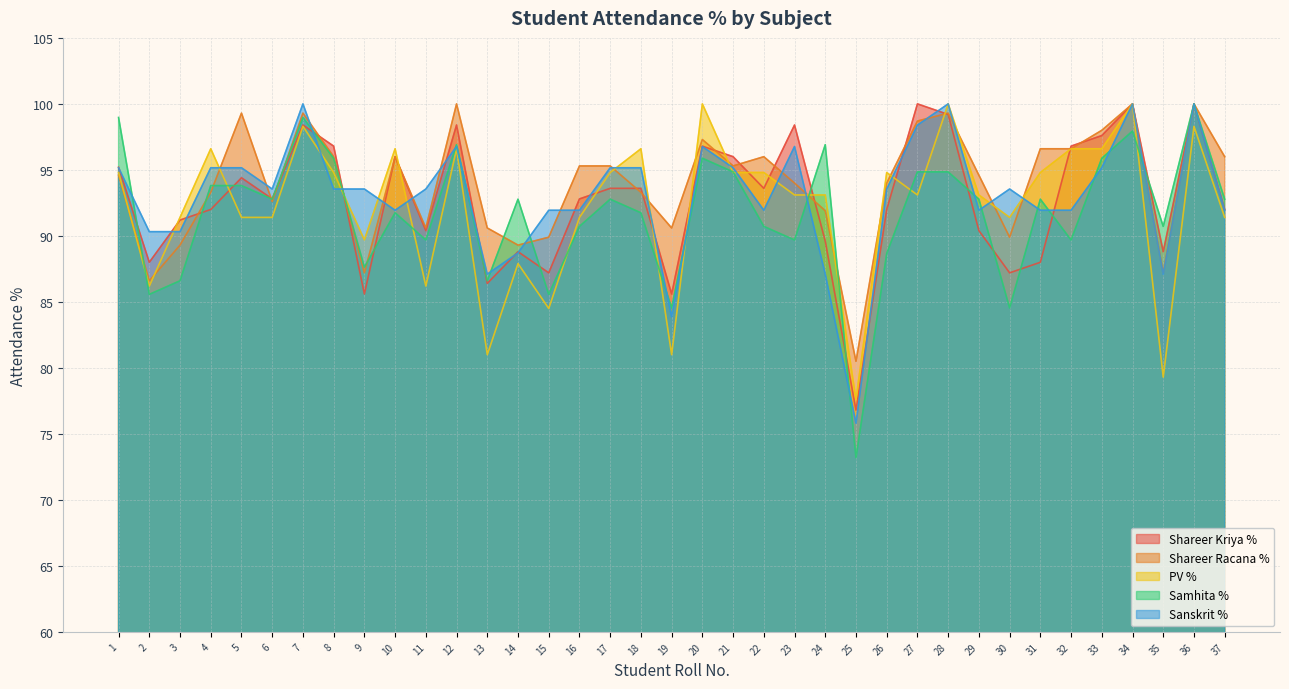

What is the difference between the maximum and minimum values in the PV % series?

22.4